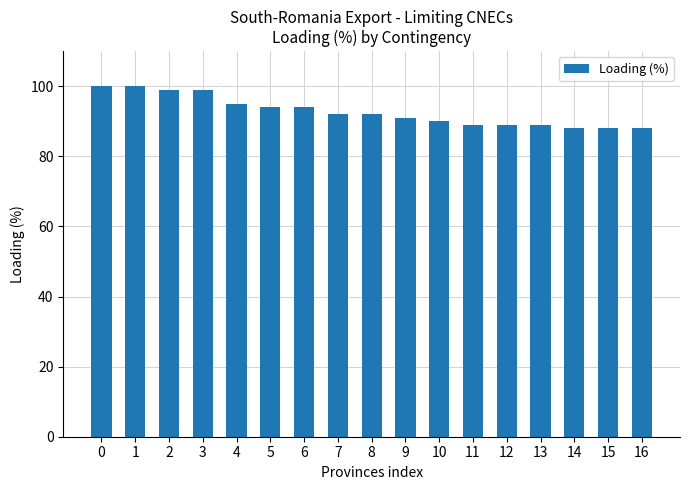

What is the smallest value displayed?

88